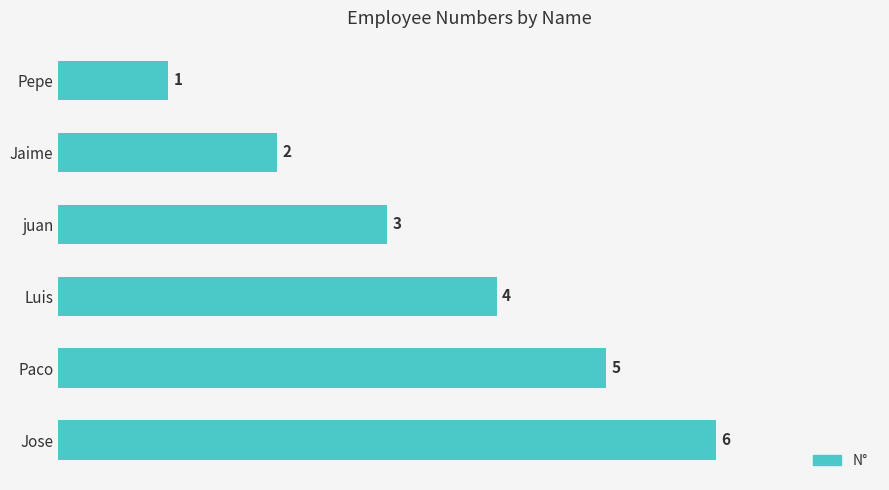

How many values are between 2 and 5?

4